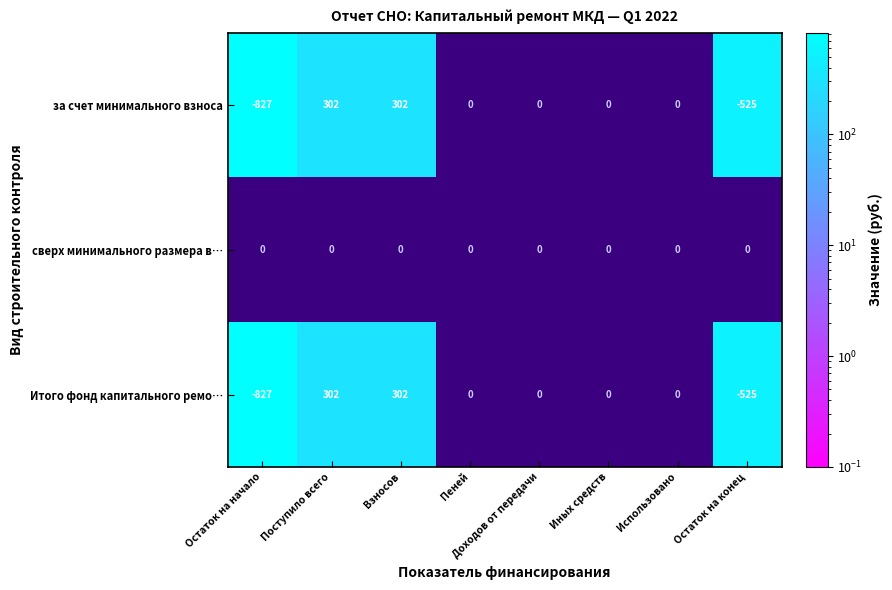

Where does the за счет минимального взноса series first go above 0?

Поступило всего